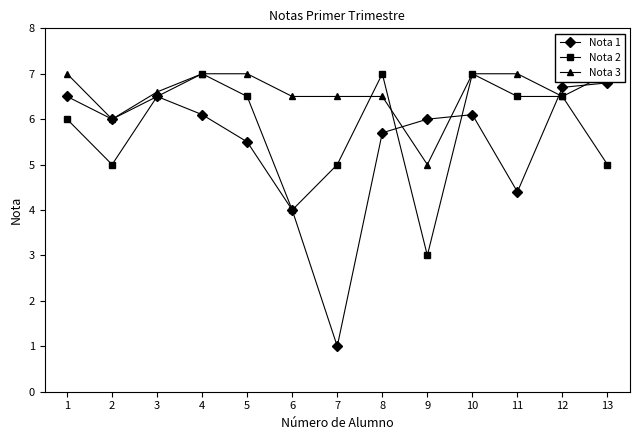

Which series has the largest total across all categories?

Nota 3